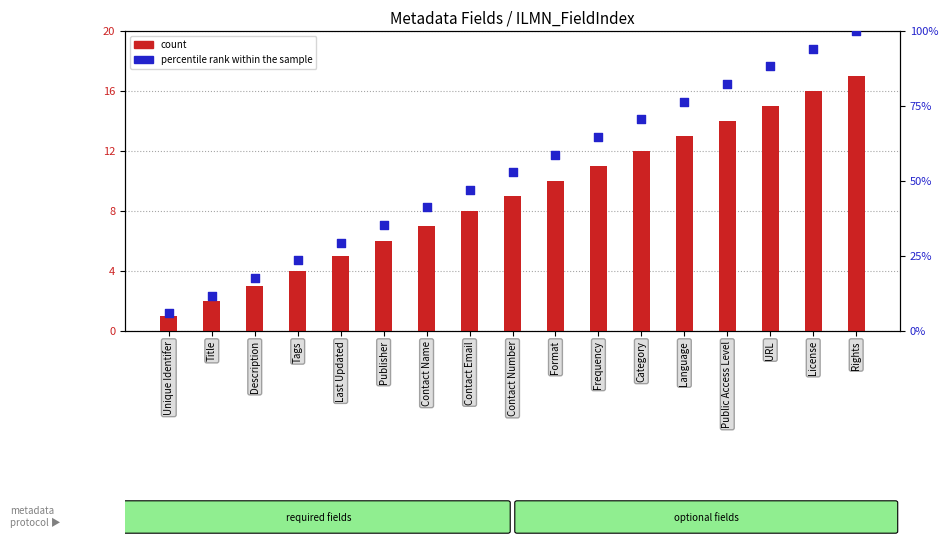

Which series has the largest total across all categories?

percentile rank within the sample